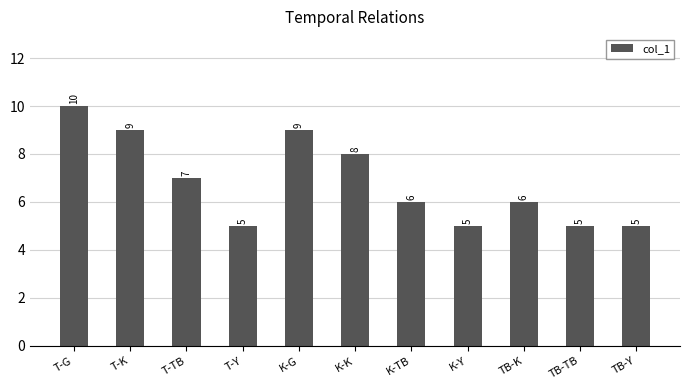

How many bars are there in total?

11